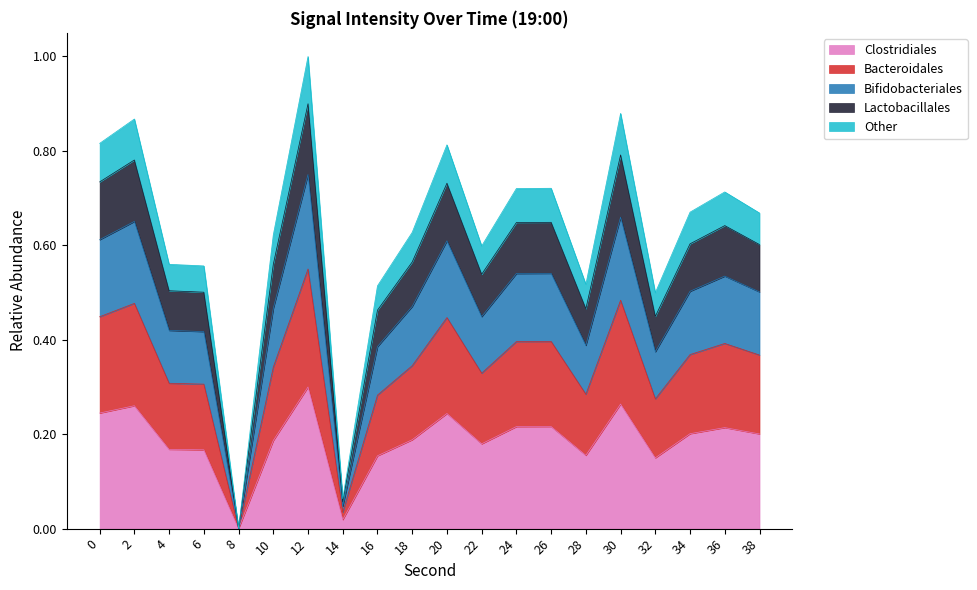

How many interior local valleys (lower than both neighbors) does the data have?

5